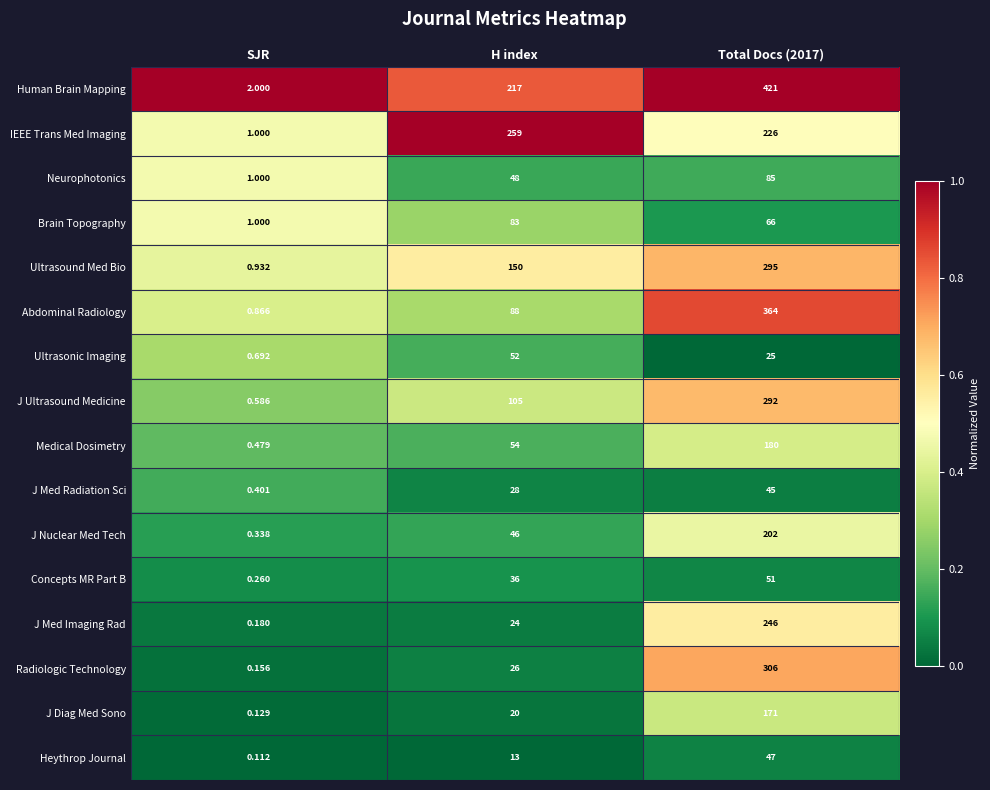

At how many categories does at least one series exceed 0?

3